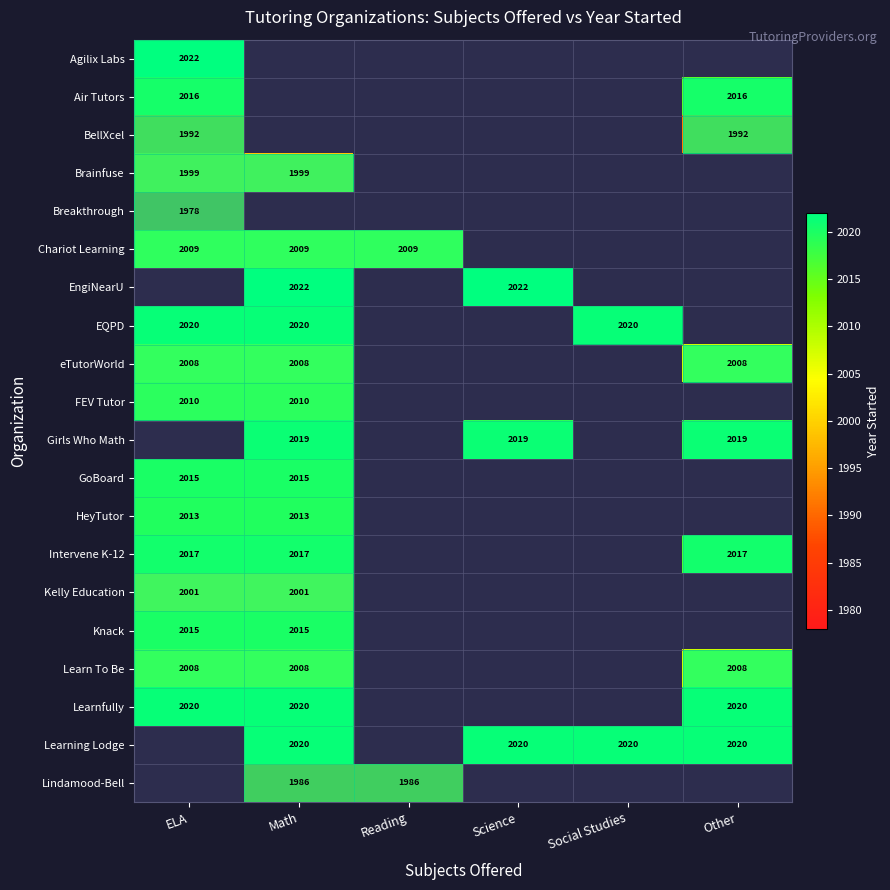

What is the lowest value of the Brainfuse series?

1999.0